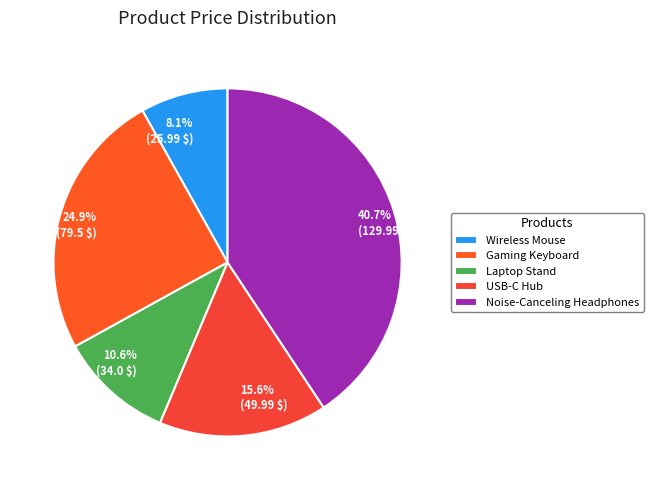

What percentage is NOT represented by Laptop Stand?

89.4%